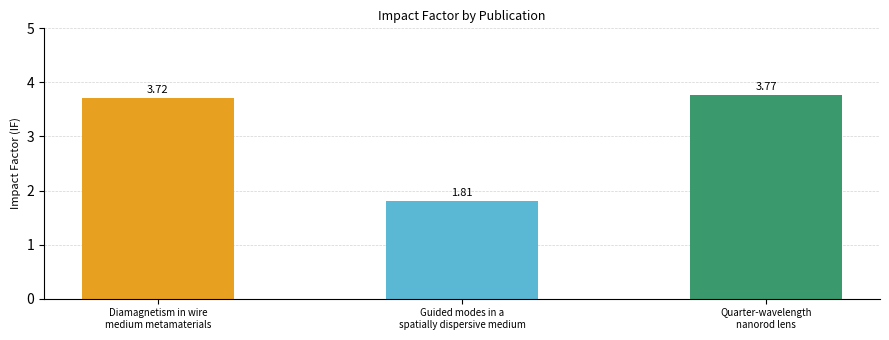

Which has a higher value, Quarter-wavelength
nanorod lens or Guided modes in a
spatially dispersive medium?

Quarter-wavelength
nanorod lens